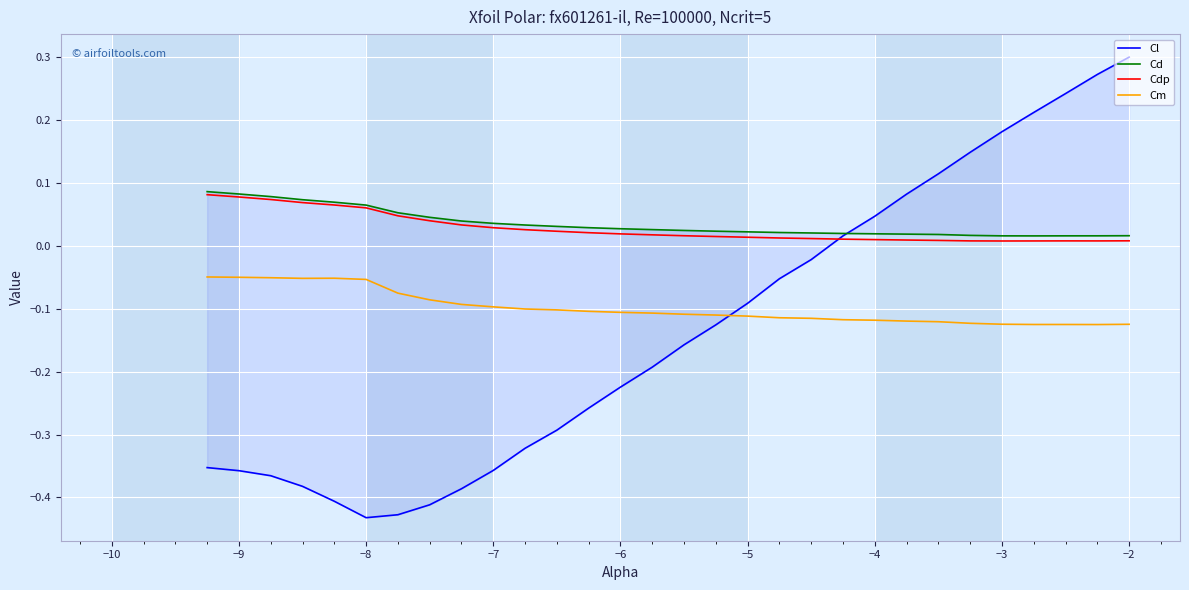

Which series has the widest spread of values?

Cl